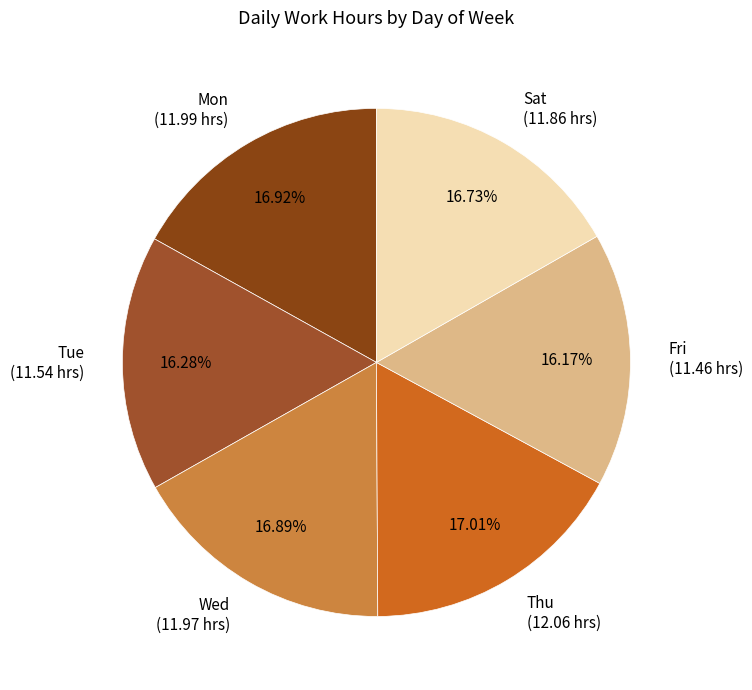

Combined, do Mon (11.99 hrs) and Tue (11.54 hrs) account for over 50%?

No